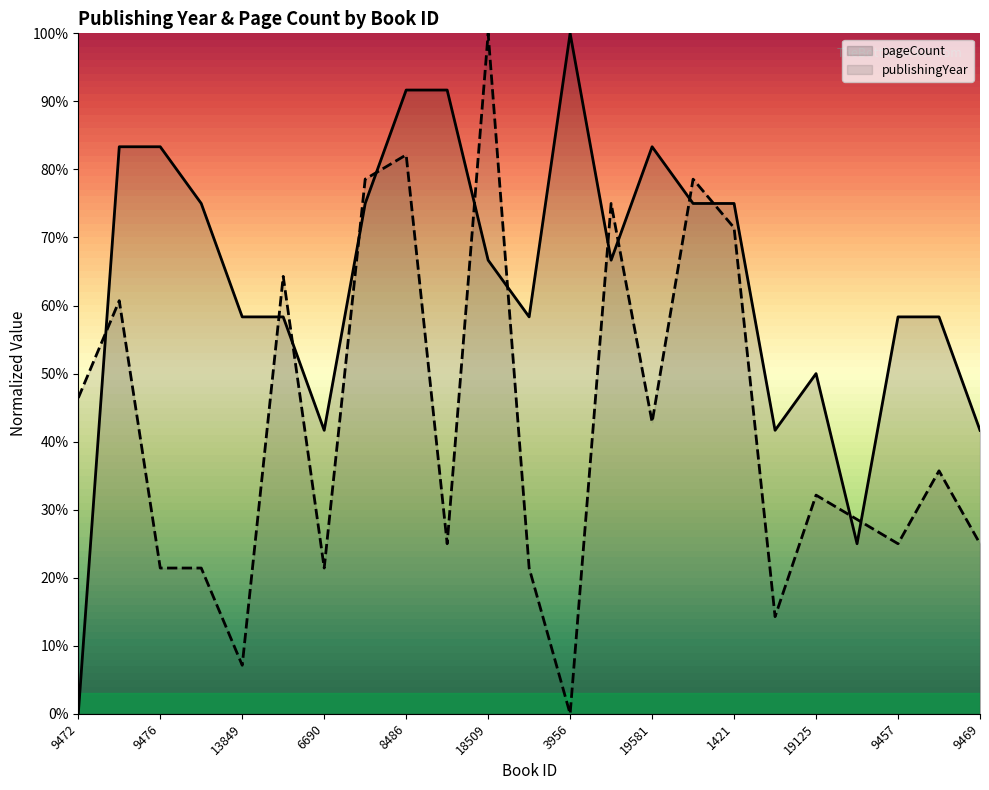

What is the greatest value displayed?

1.0